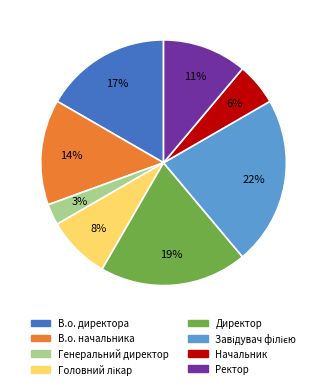

Is the sum of Директор and В.о. директора greater than half?

No